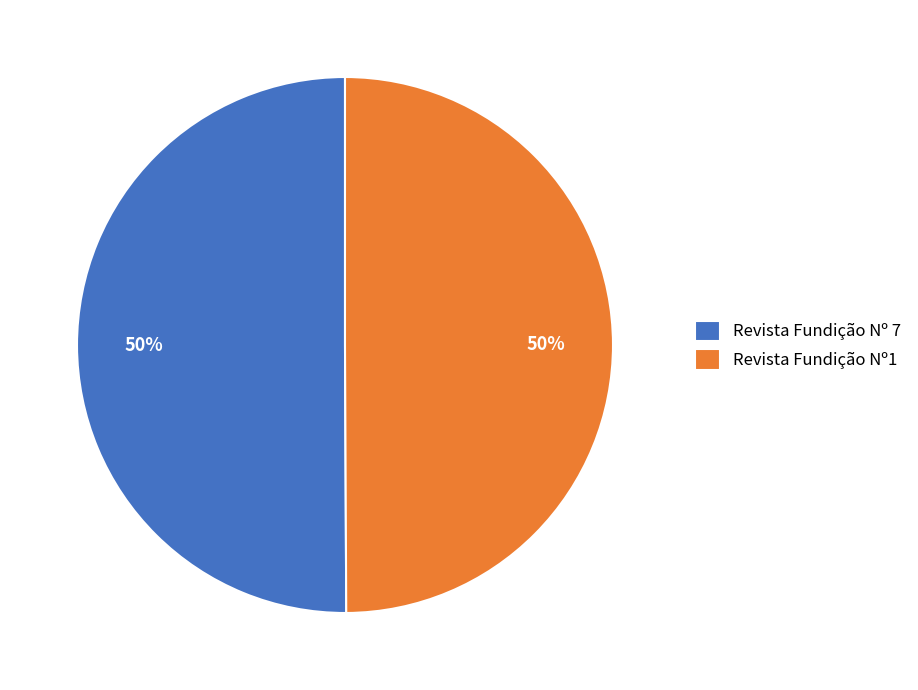

What percentage is the Revista Fundição Nº 7 slice, to the nearest percent?

50%